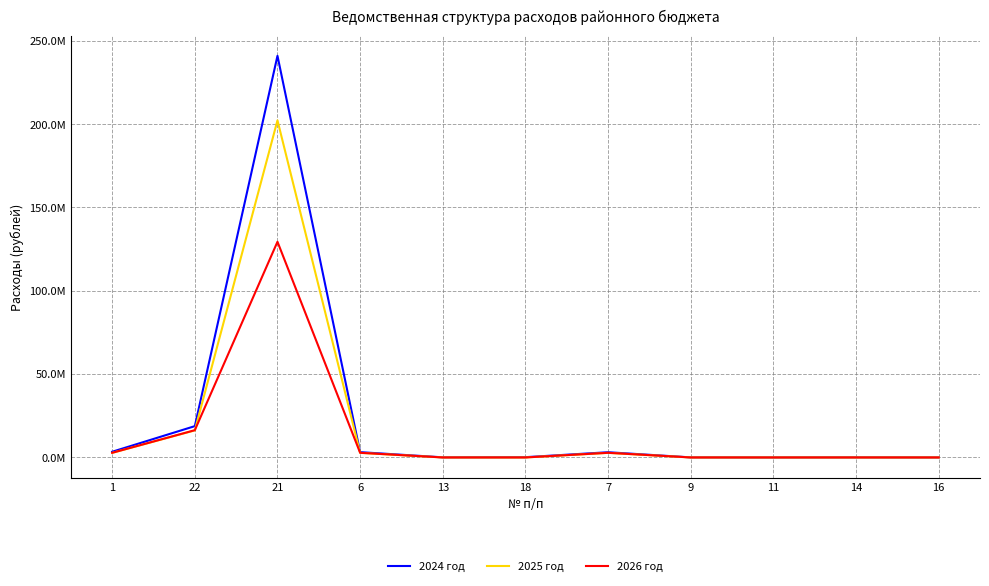

Rank the series by their maximum value, from lowest to highest.

2026 год, 2025 год, 2024 год